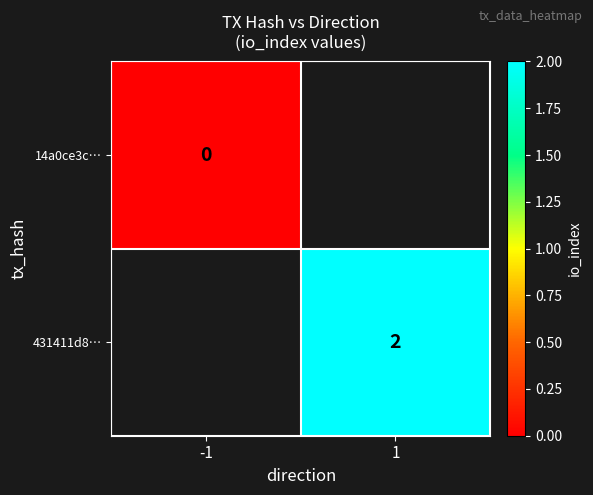

The value of 431411d8… at 1 is 1. True or false?

False